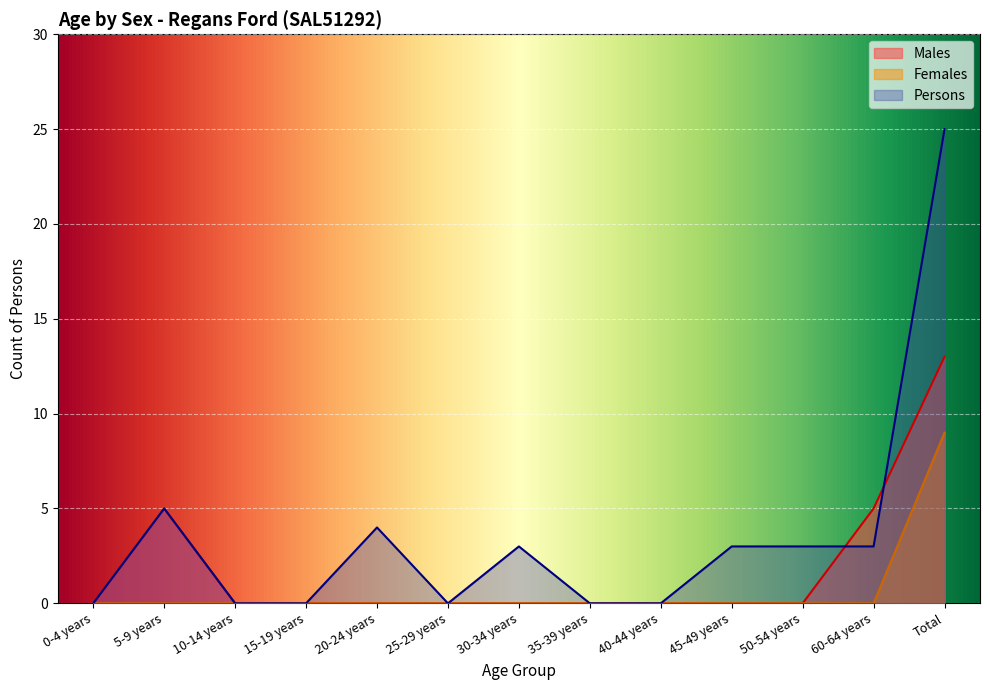

At which category is the sum across all series the highest?

Total